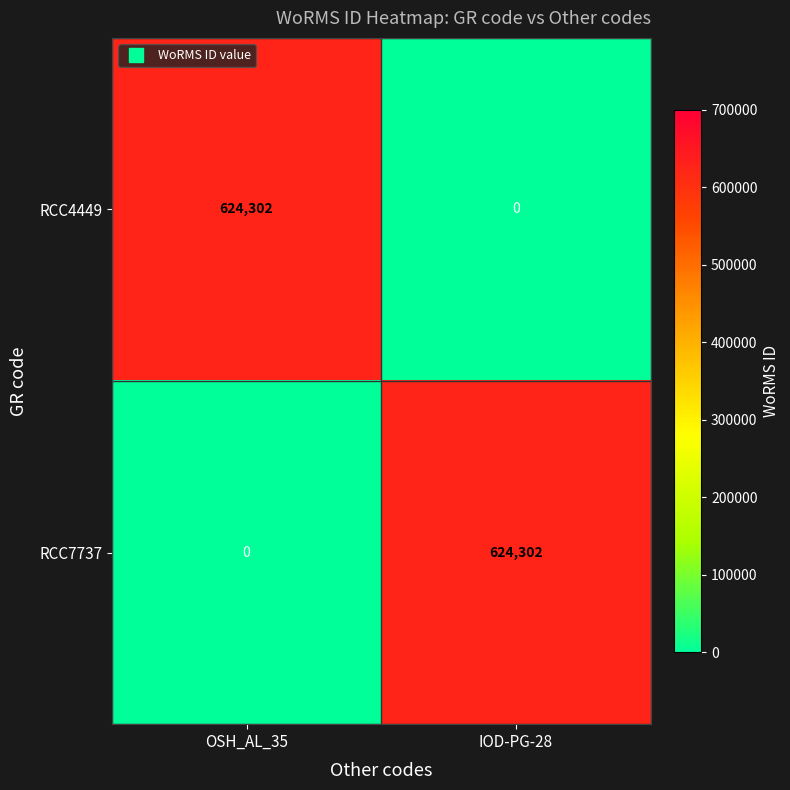

How many distinct data groups are displayed?

2